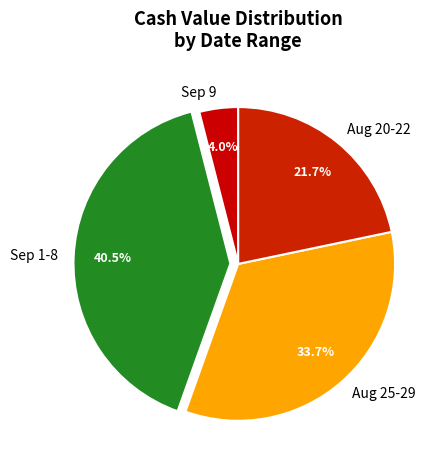

What is the largest slice in the pie chart?

Sep 1-8